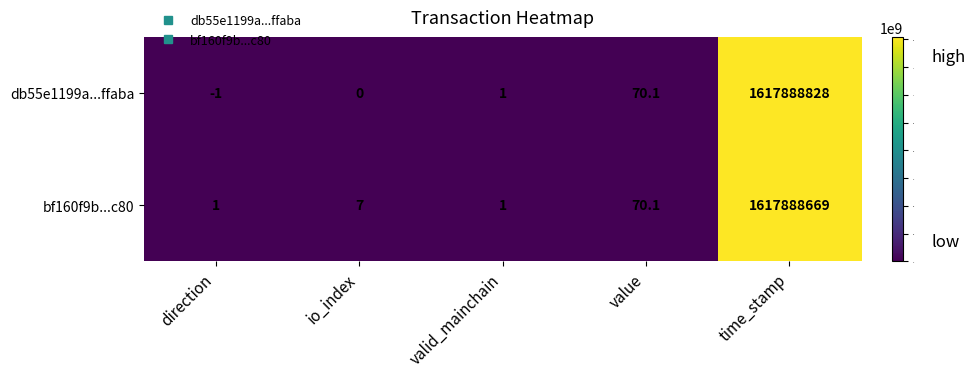

Reading left to right, list all the values displayed in this chart.

db55e1199a...ffaba: direction=-1.0	io_index=0.0	valid_mainchain=1.0	value=70.1	time_stamp=1617888828.0
bf160f9b...c80: direction=1.0	io_index=7.0	valid_mainchain=1.0	value=70.1	time_stamp=1617888669.0